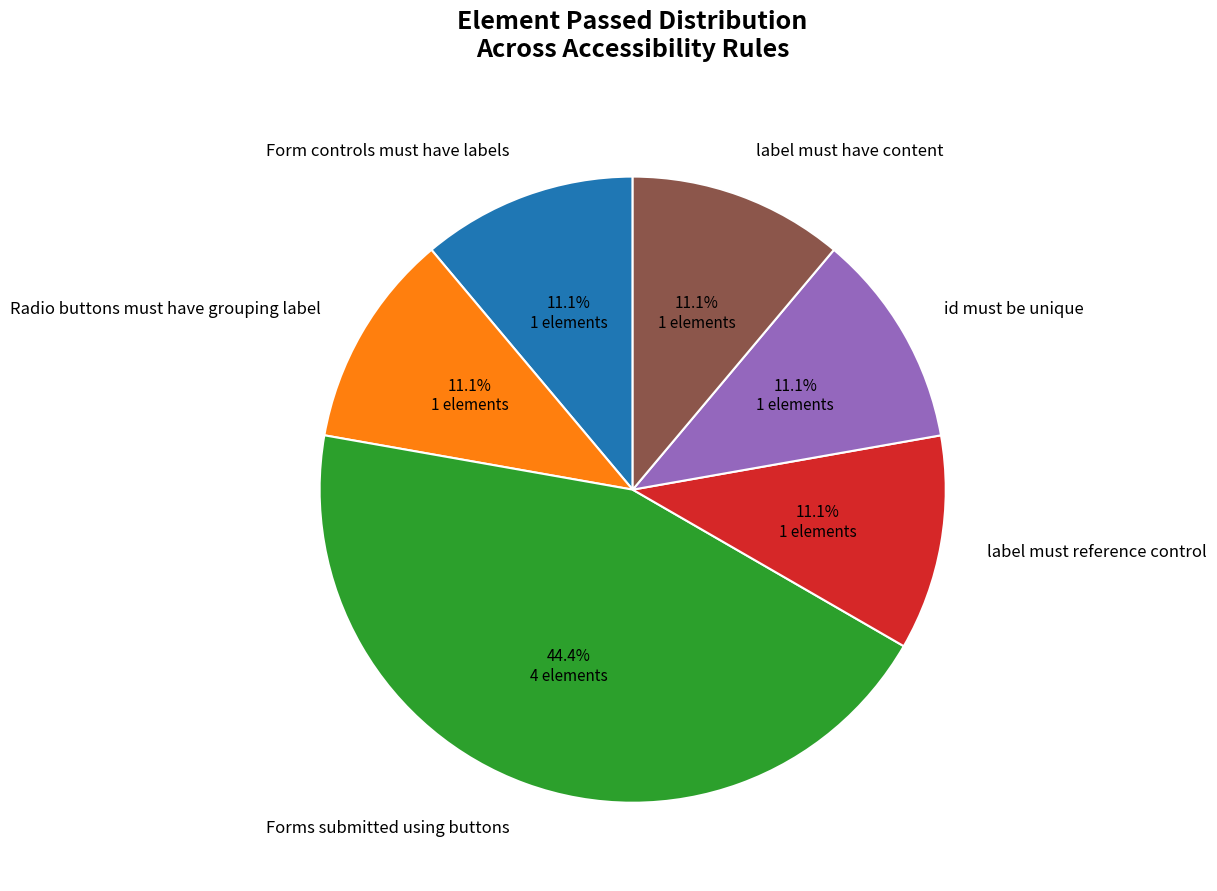

Is there a majority slice in this chart?

No